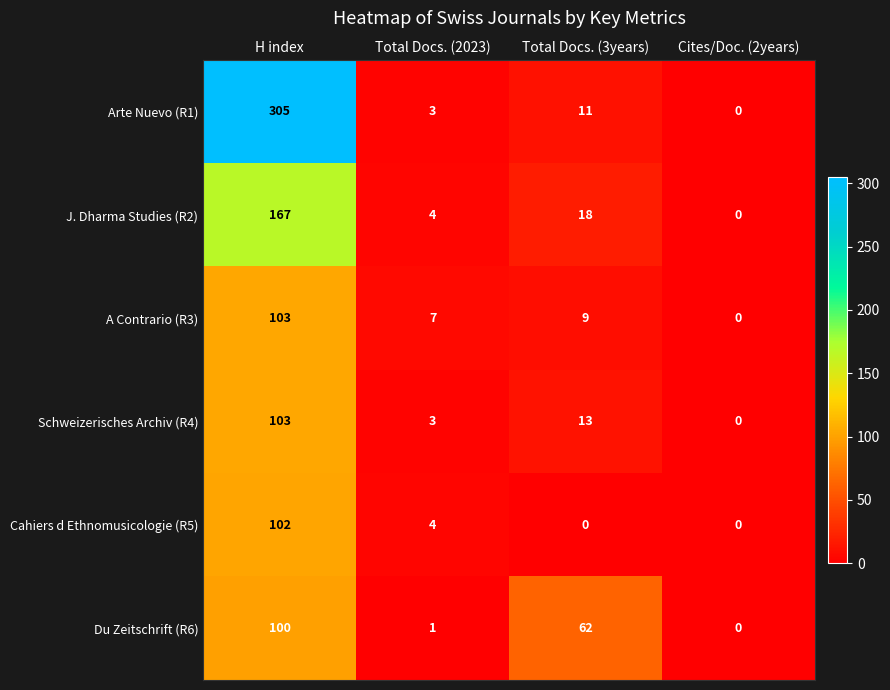

Which series changed the most between H index and Total Docs. (3years)?

Arte Nuevo (R1)